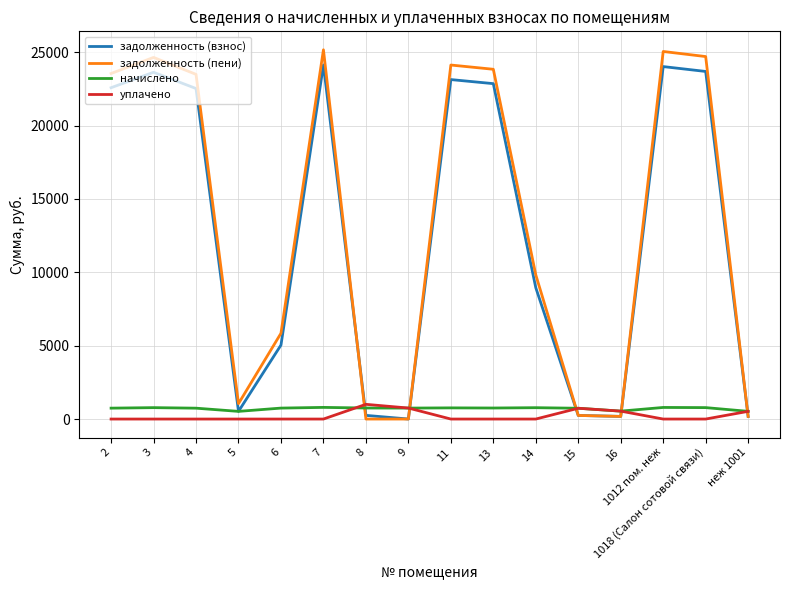

What is the average value of the уплачено series?

222.0